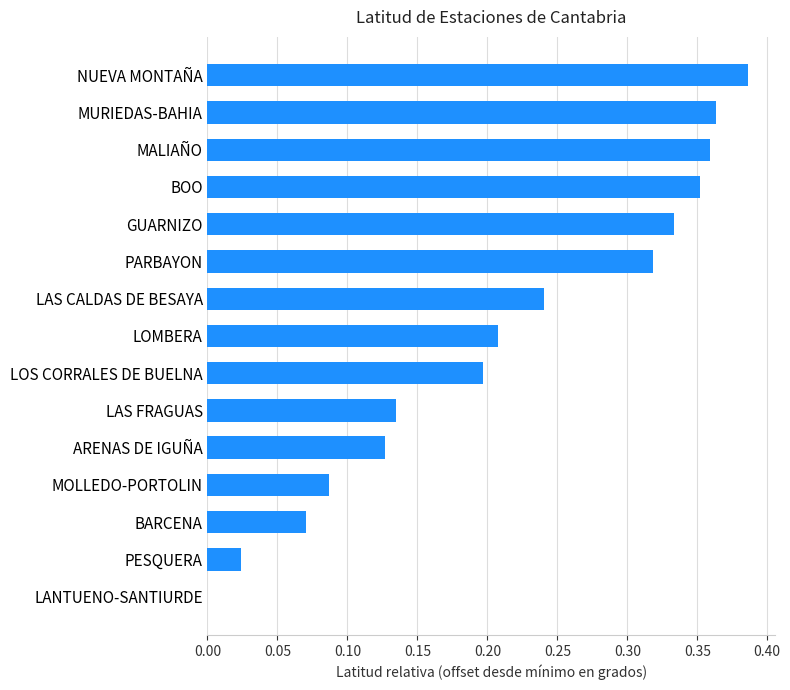

What is the sum of the values at ARENAS DE IGUÑA and MURIEDAS-BAHIA?

0.5